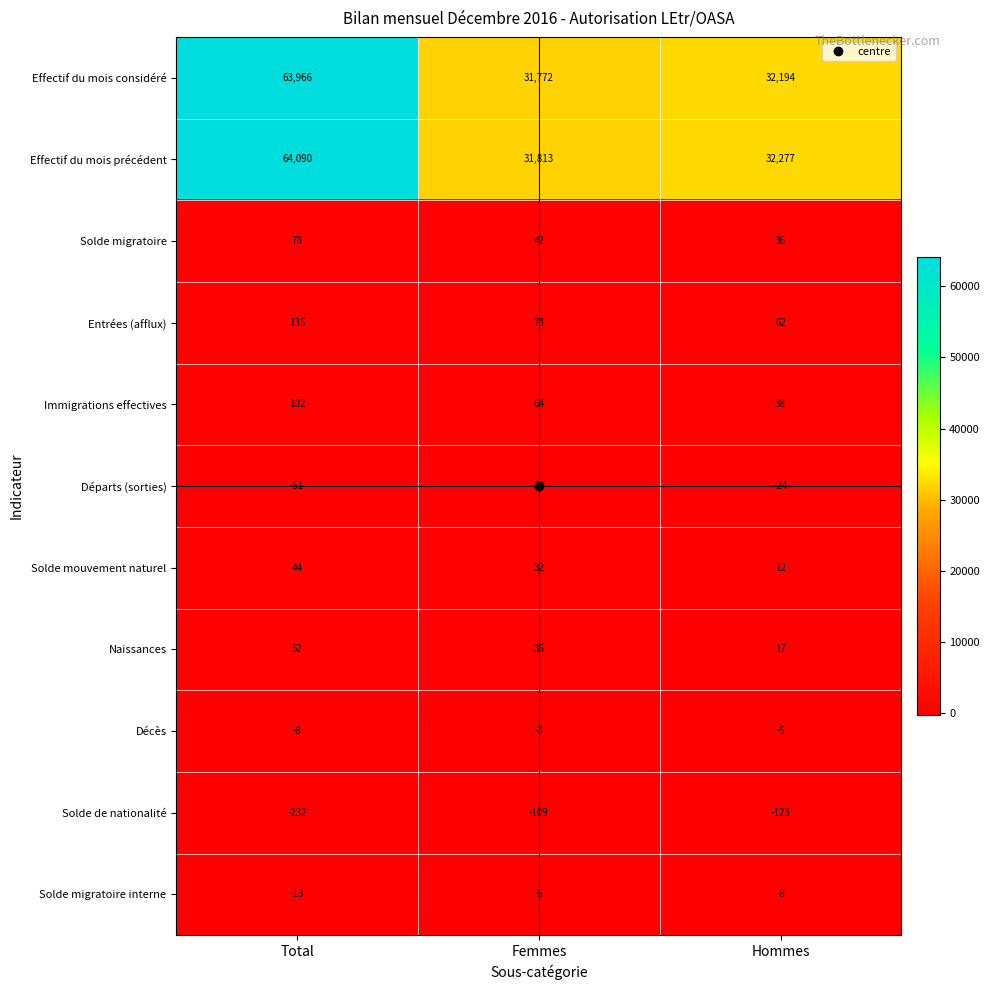

True or false: Entrées (afflux) has a value of 73 at Femmes.

True